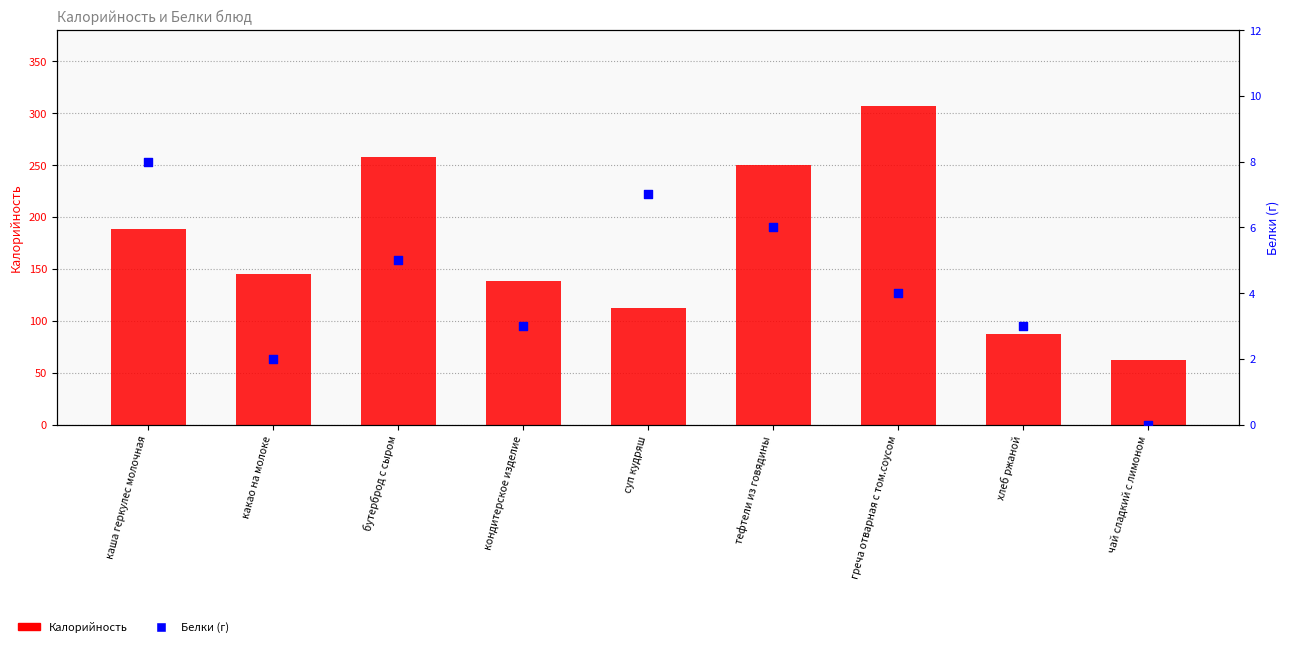

At how many categories does at least one series exceed 107?

7